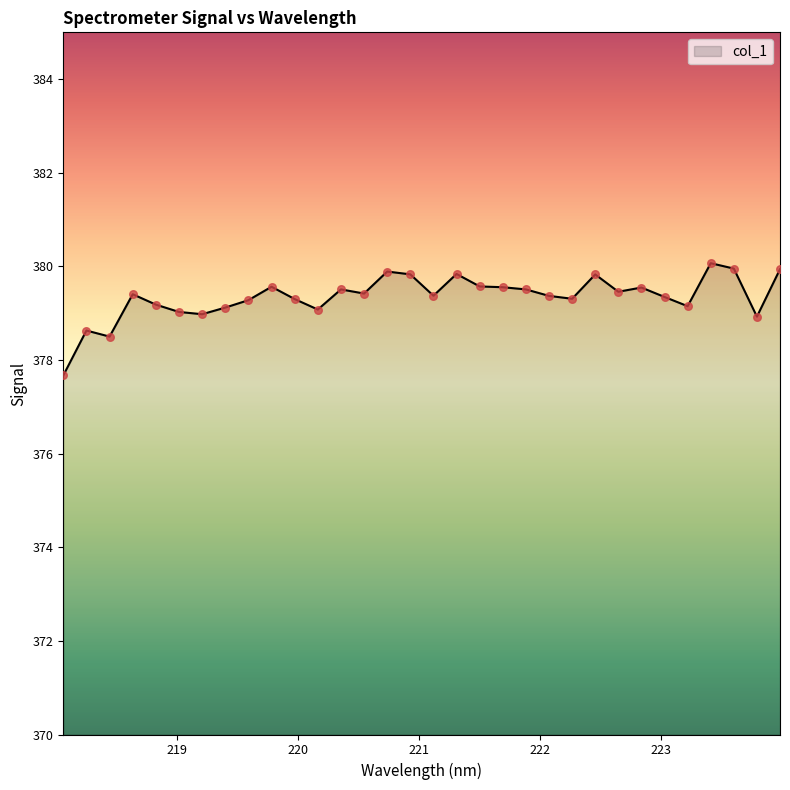

What is the smallest value displayed?

377.7